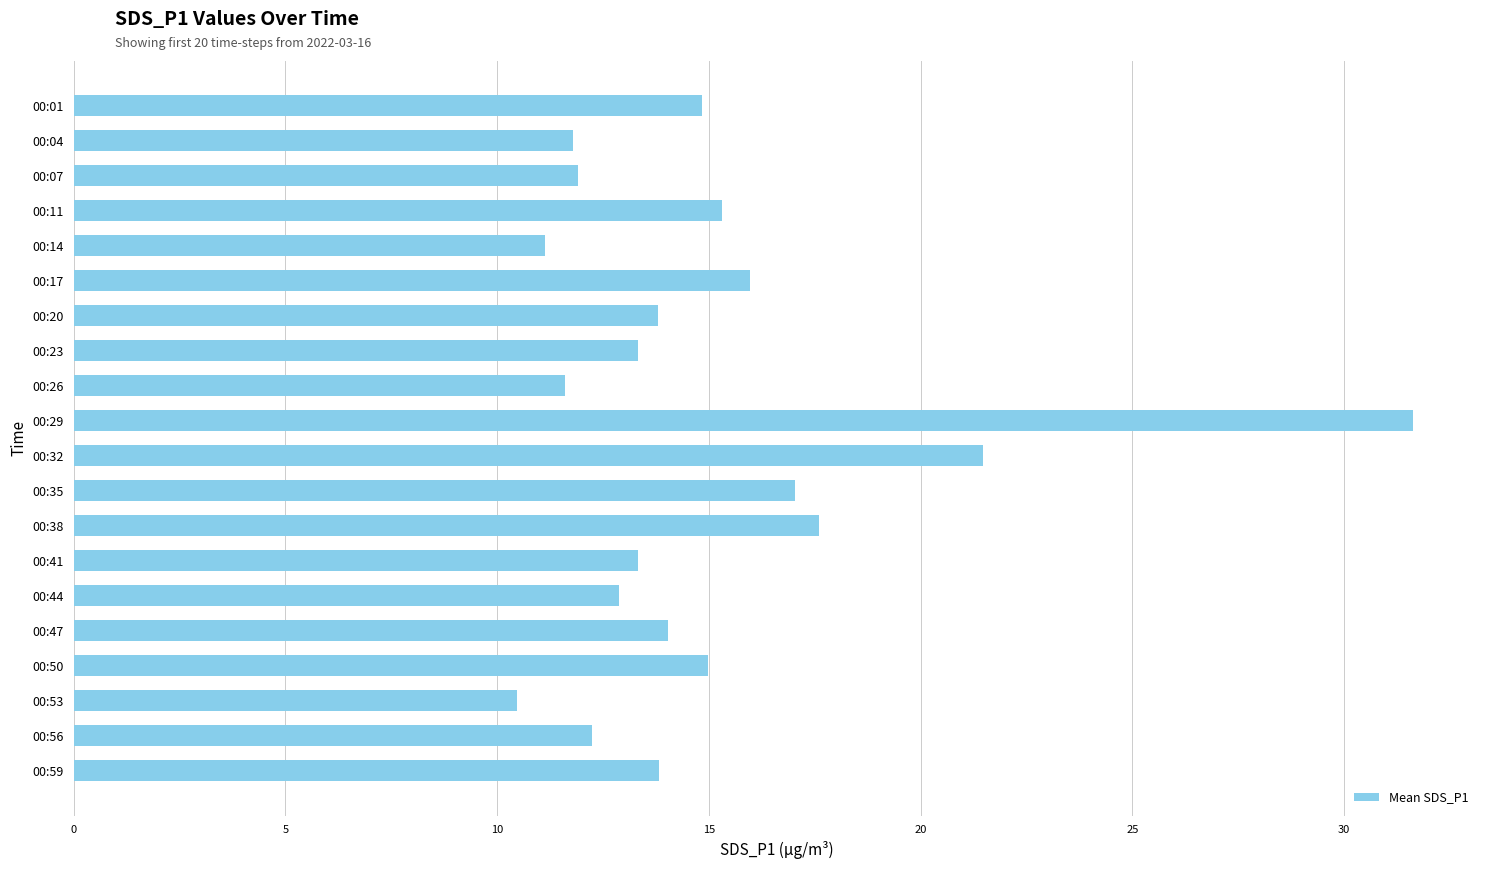

What is the greatest value displayed?

31.6